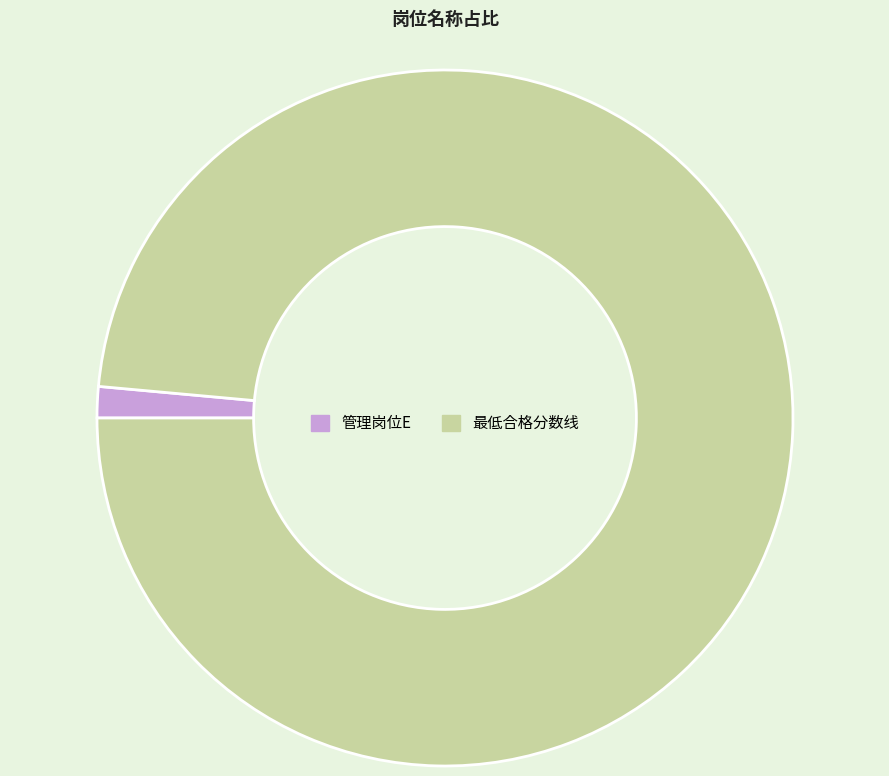

Combined, do 最低合格分数线 and 管理岗位E account for over 50%?

Yes